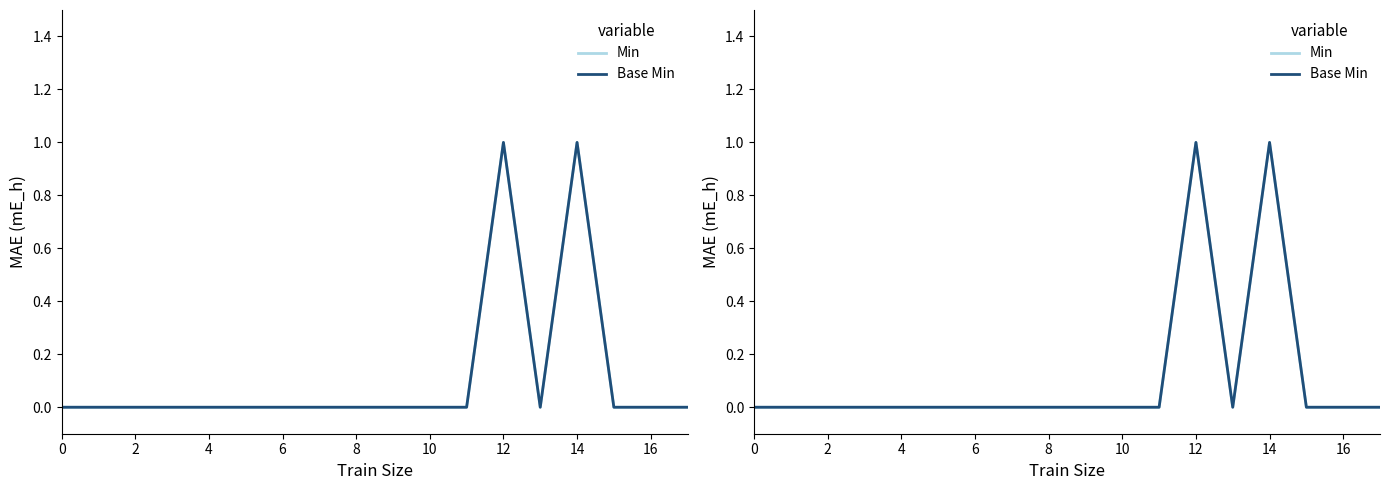

Is it true that Min equals 0 at 6?

True